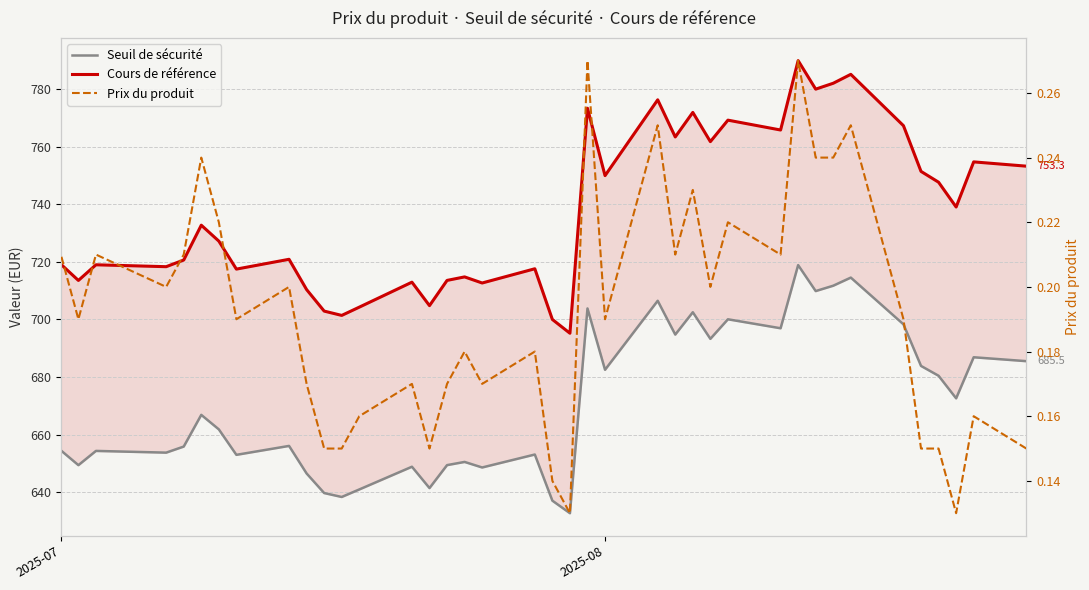

How many series are shown in this chart?

3